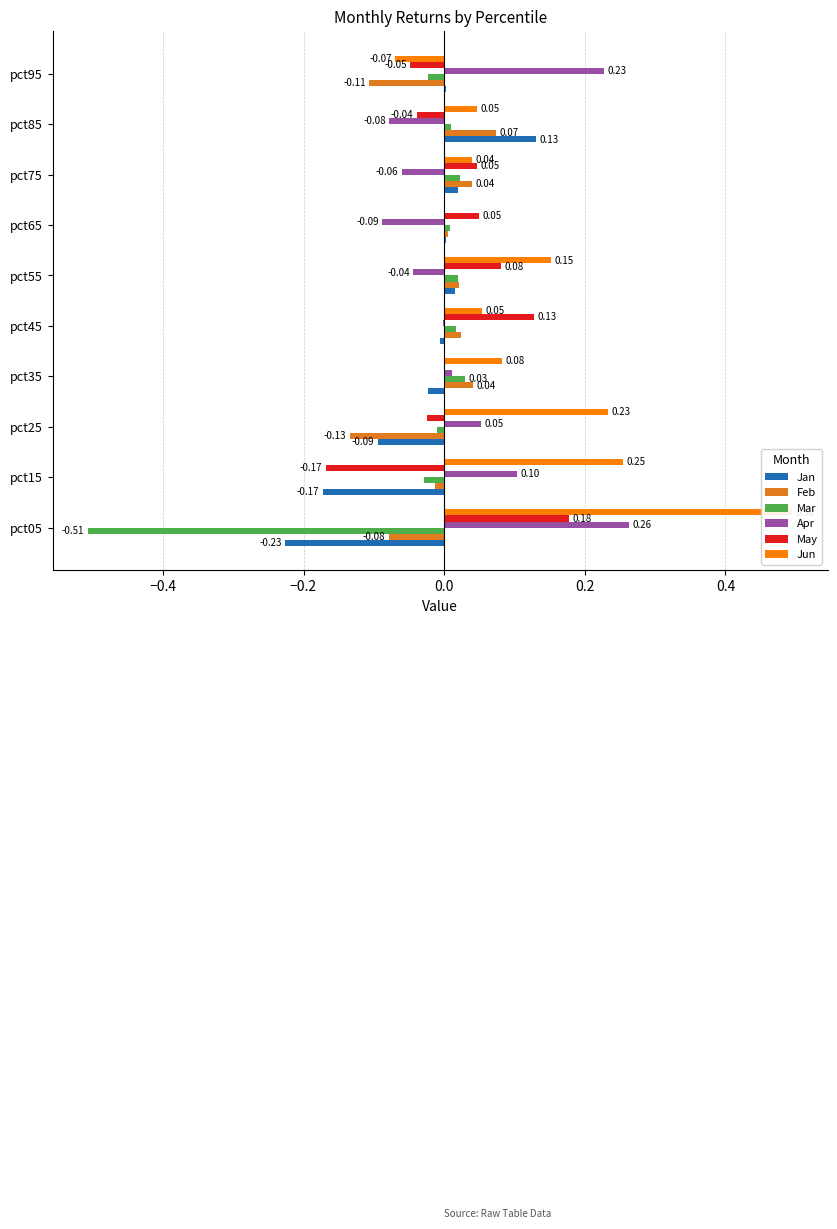

At pct15, list the series in order from smallest to largest.

Jan, May, Mar, Feb, Apr, Jun